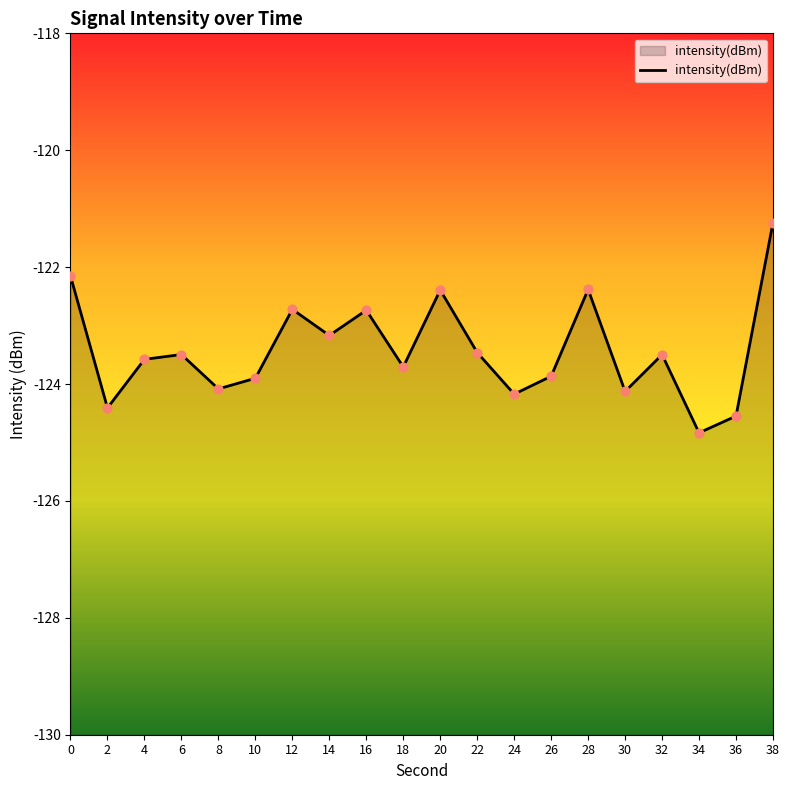

Between 10 and 26, which is larger?

26